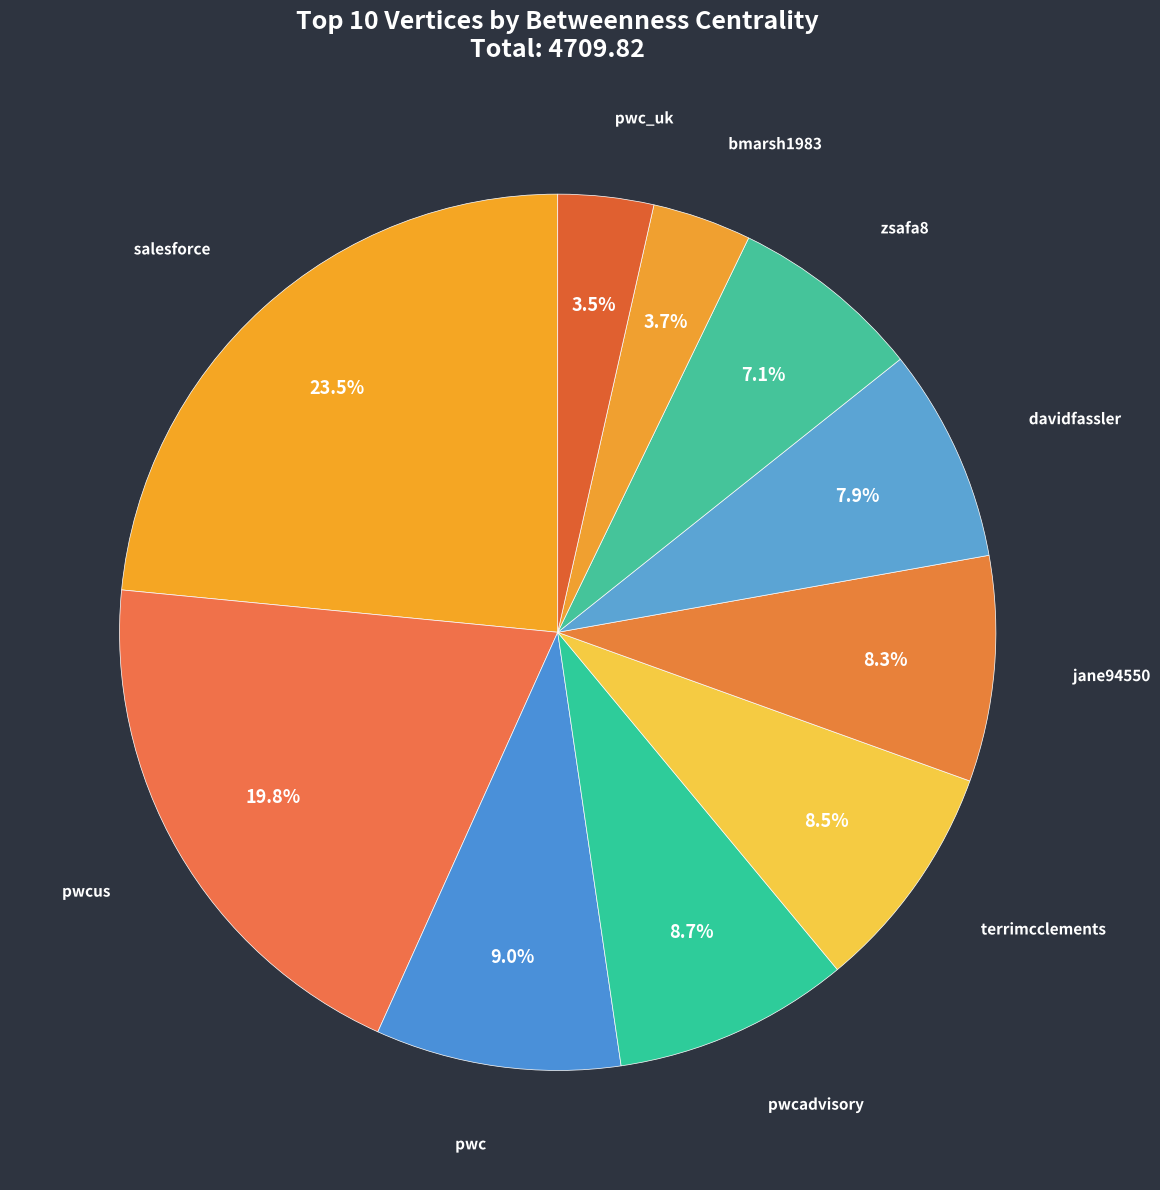

Count the number of slices in the pie.

10